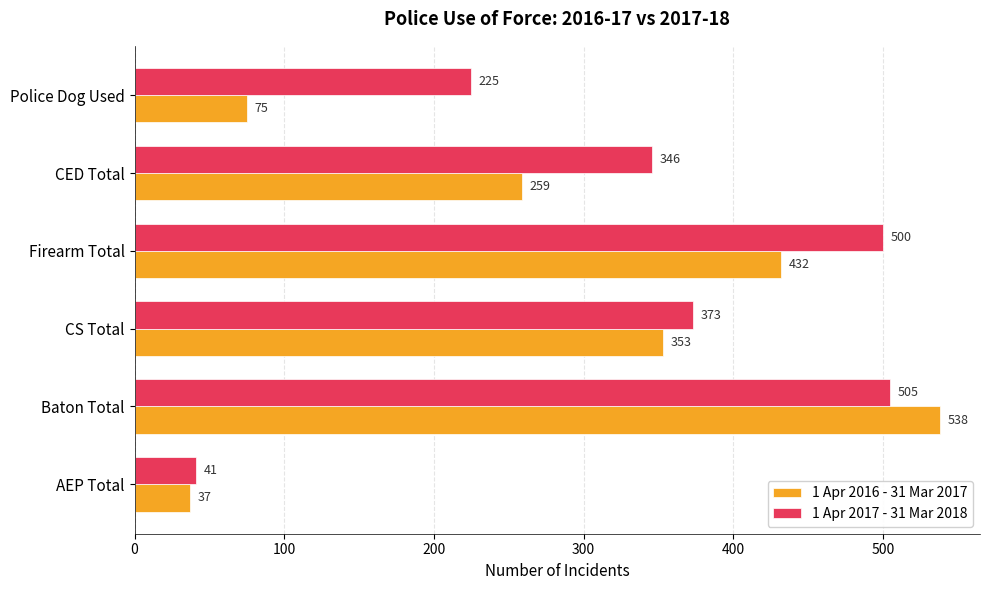

Which category has the lowest value across all series?

AEP Total